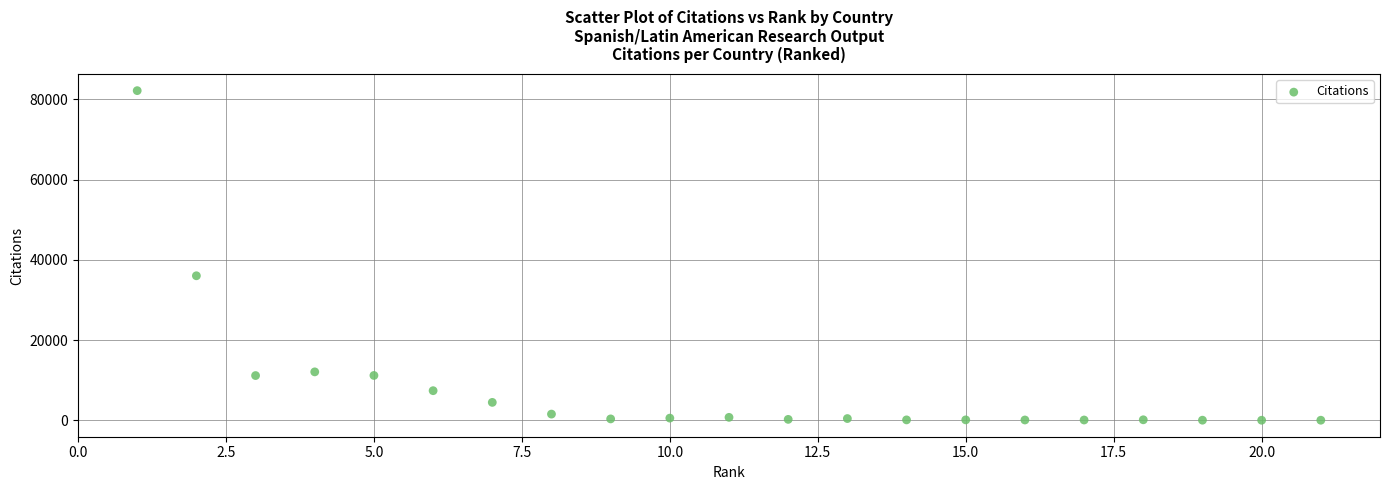

What Y value in the scatter plot is closest to 41086?

36020